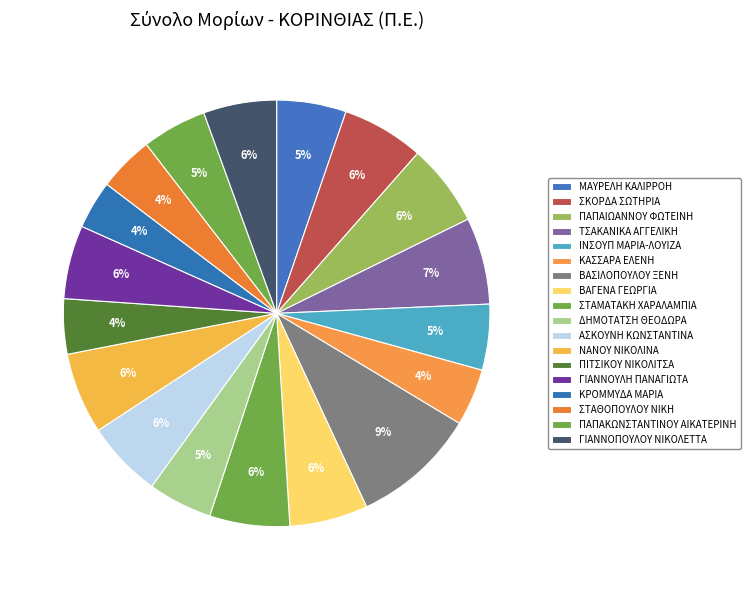

To the nearest percent, what percentage of the pie is ΒΑΣΙΛΟΠΟΥΛΟΥ ΞΕΝΗ?

9%